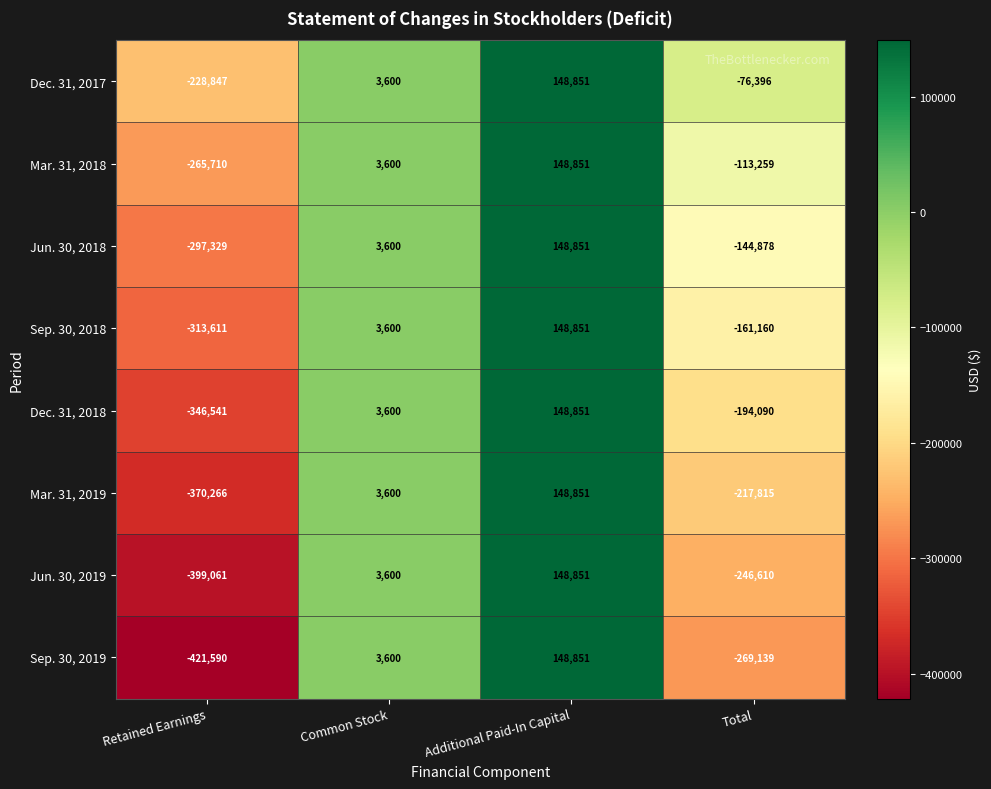

How many negative values does the Dec. 31, 2018 series have?

2